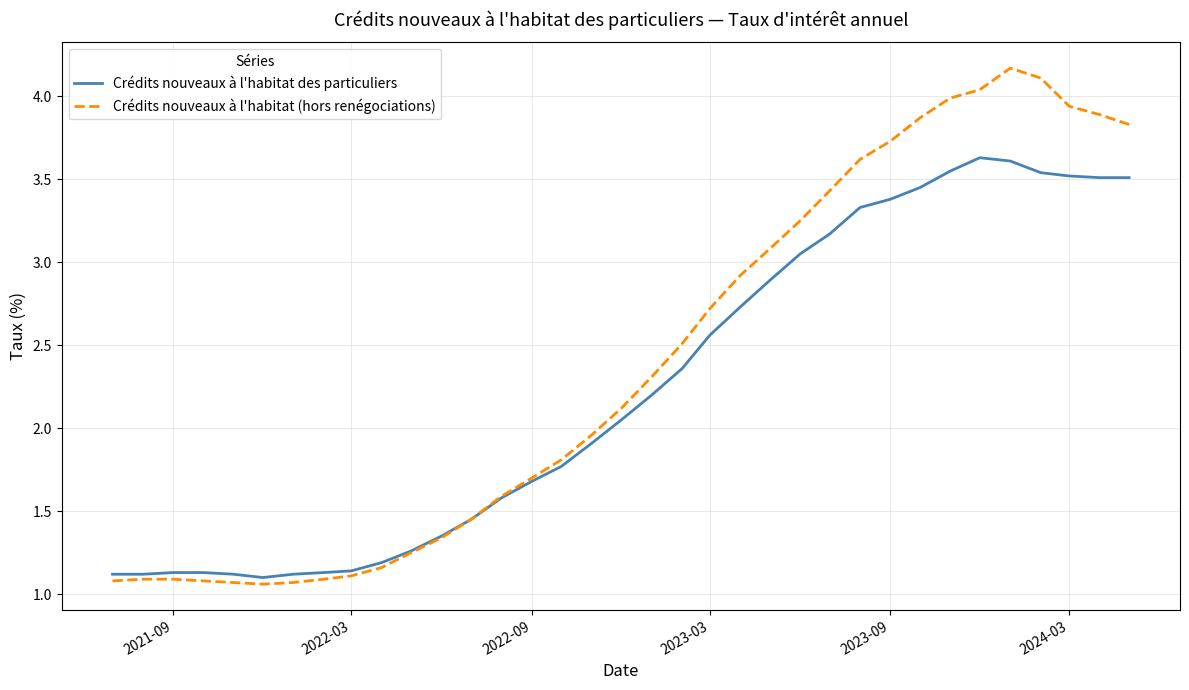

What is the highest value of the Crédits nouveaux à l'habitat des particuliers series?

3.6